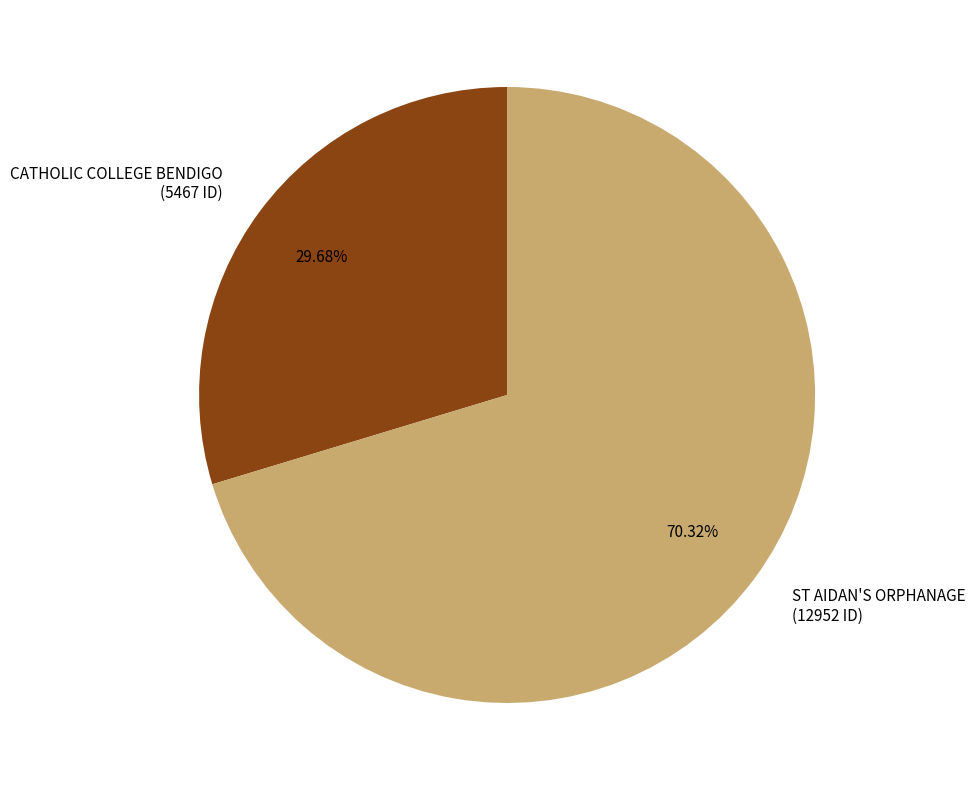

To the nearest percent, what is the difference between the ST AIDAN'S ORPHANAGE and CATHOLIC COLLEGE BENDIGO slice percentages?

41%